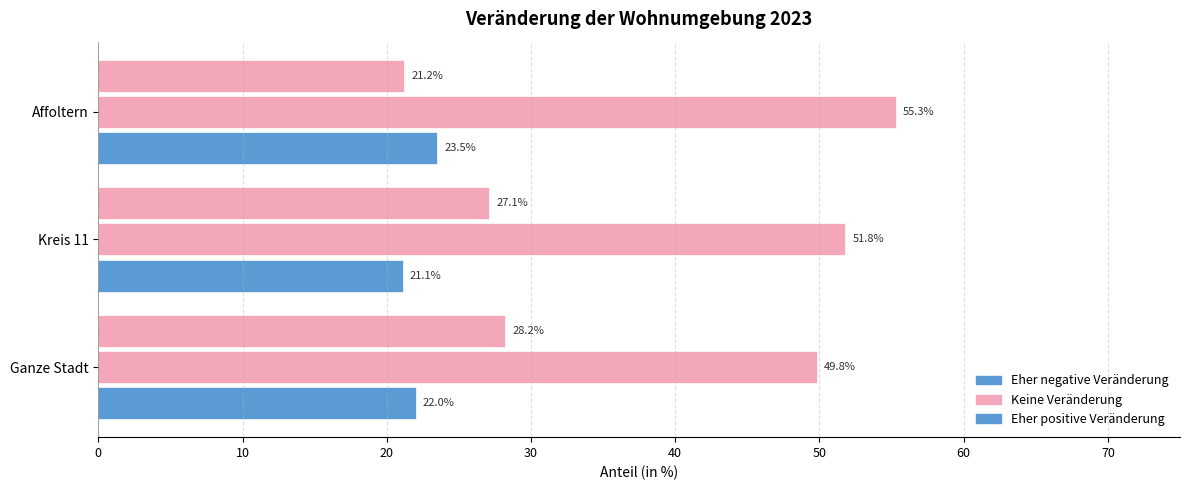

How many series are shown in this chart?

3